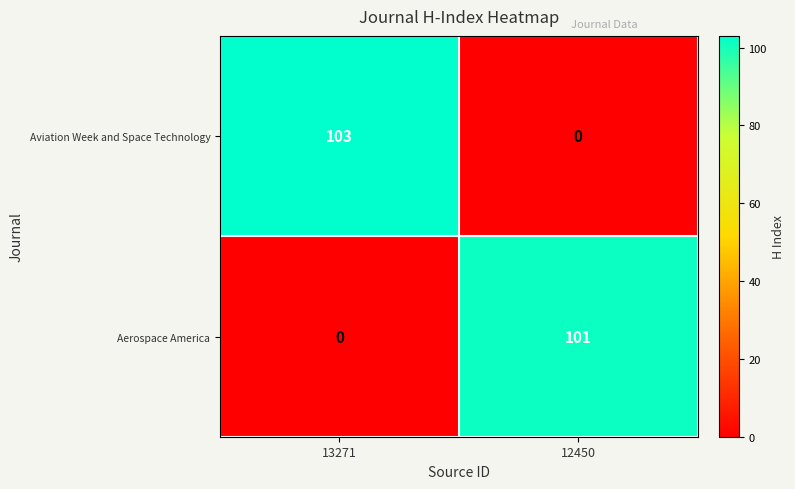

At which category is the sum across all series the highest?

13271